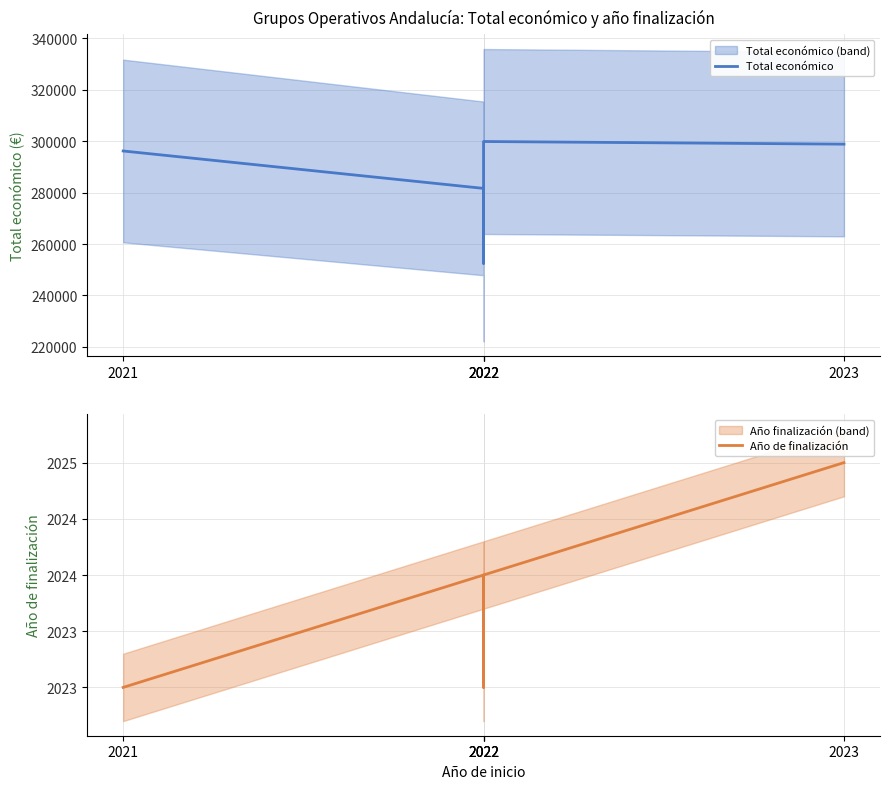

Between 2022 and 2022, which is larger?

2022